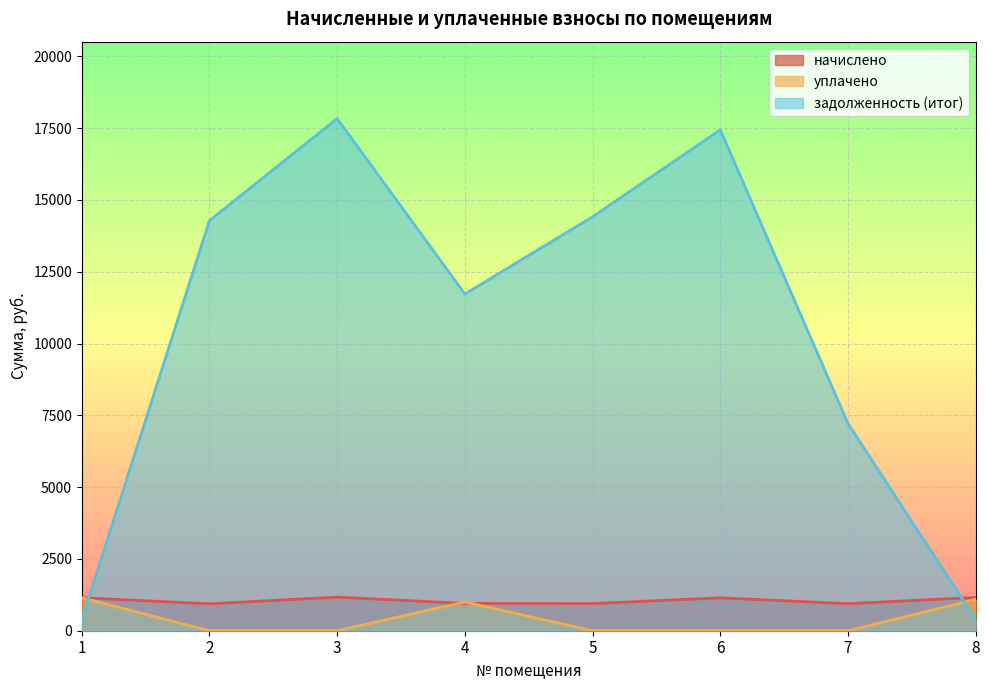

Reading left to right, what are all the values shown in this chart?

начислено: 1=1147.0	2=937.4	3=1170.7	4=950.4	5=946.1	6=1144.8	7=941.8	8=1159.9
уплачено: 1=1147.0	2=0.0	3=0.0	4=1000.0	5=0.0	6=0.0	7=0.0	8=1090.7
задолженность (итог): 1=382.3	2=14283.4	3=17837.8	4=11726.1	5=14415.0	6=17442.9	7=7217.3	8=386.9